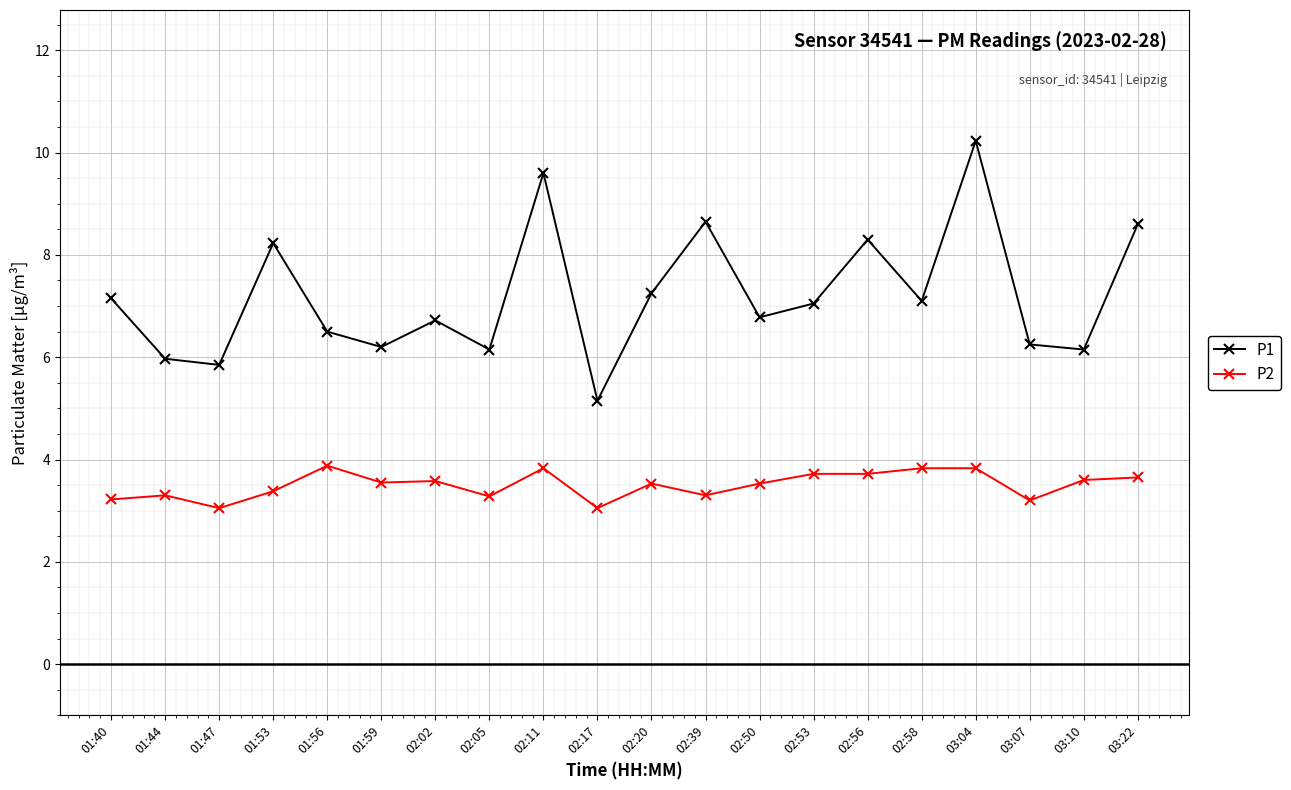

True or false: P1 and P2 intersect in this chart.

False